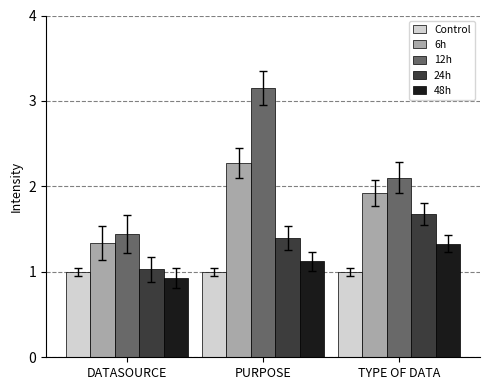

Rank the series by their maximum value, from lowest to highest.

Control, 48h, 24h, 6h, 12h